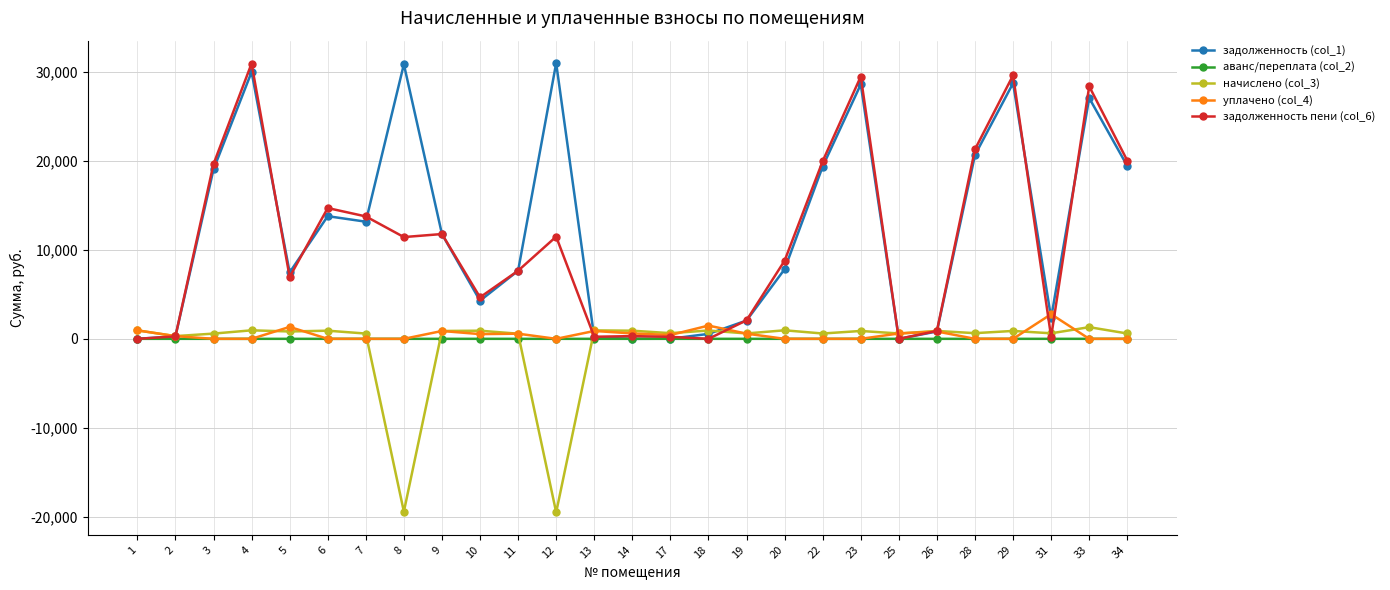

What is the greatest value displayed?

30948.5